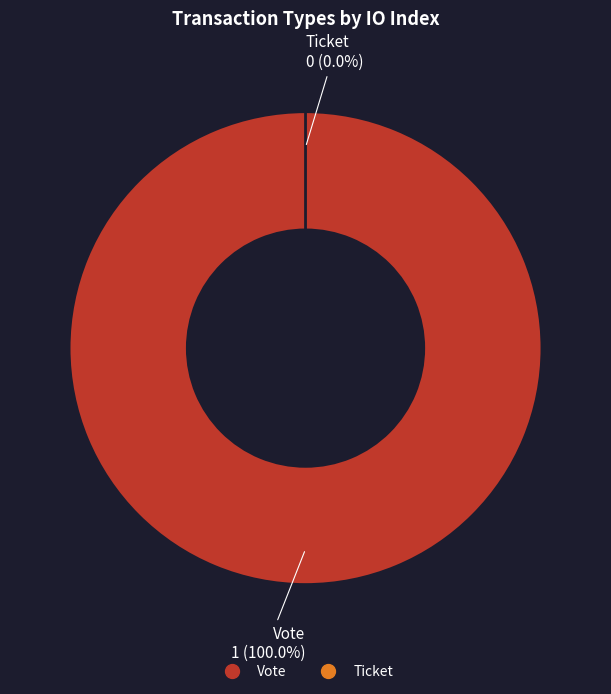

Do Ticket and Vote together represent more than half of the pie?

Yes